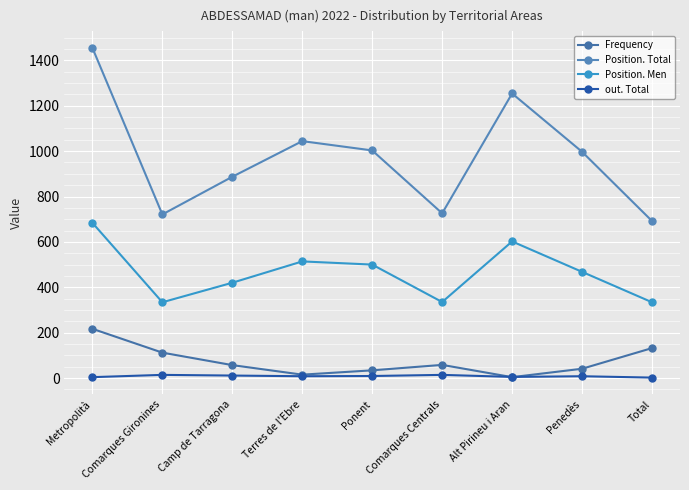

How many data points does each series have?

9